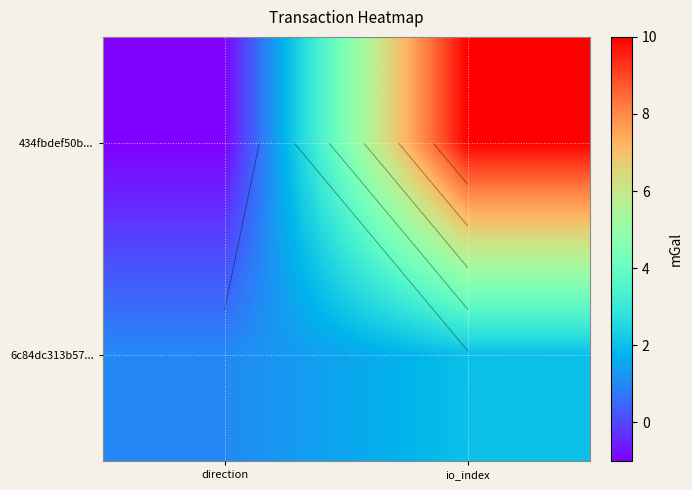

The value of 434fbdef50b... at direction is 0. True or false?

False